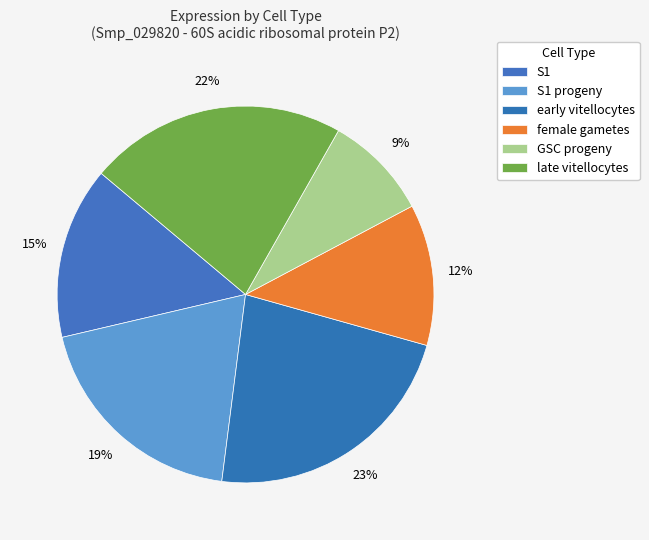

To the nearest percent, what is the combined percentage of early vitellocytes and late vitellocytes?

45%